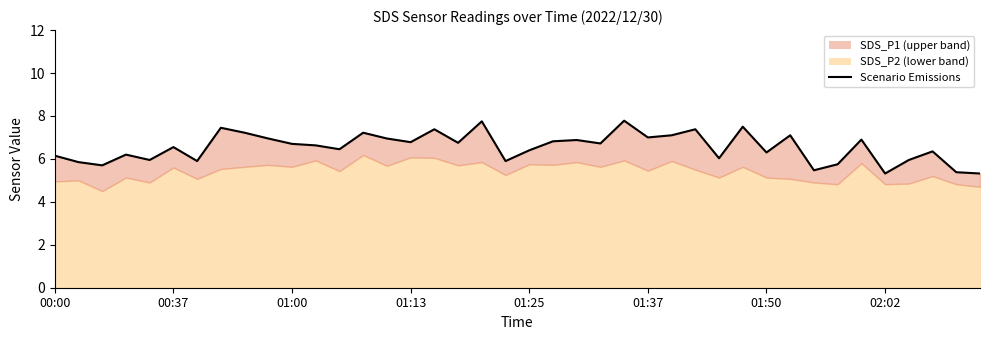

What is the sum of all values?

261.9